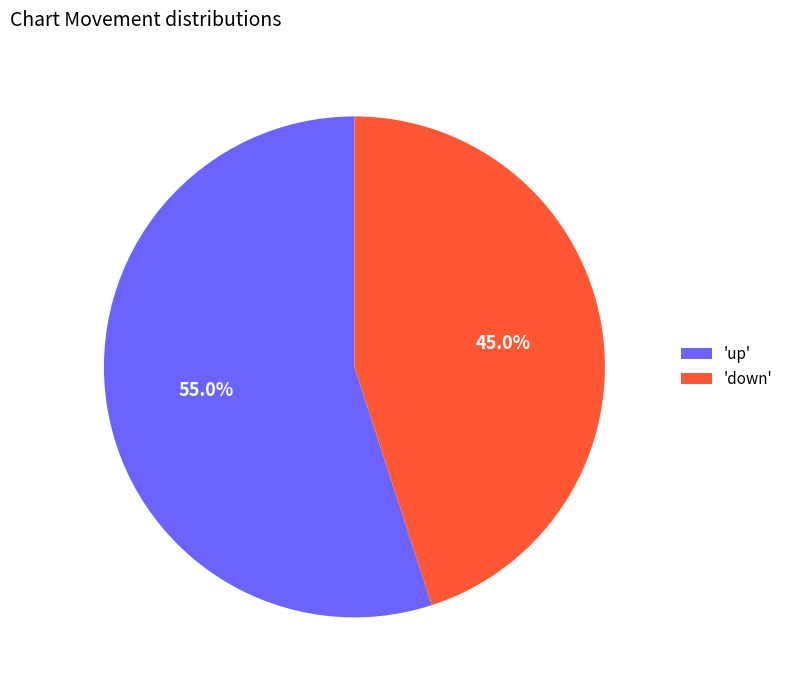

To the nearest percent, what is the average slice percentage?

50%